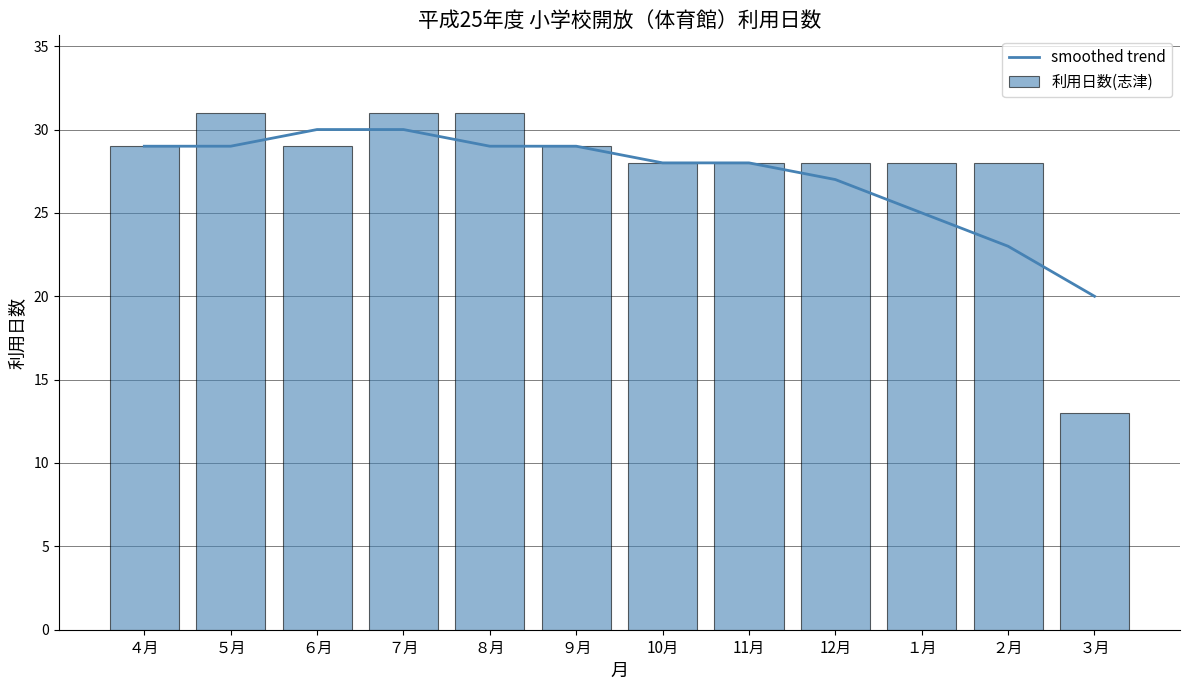

The value of smoothed trend at ８月 is 19. True or false?

False